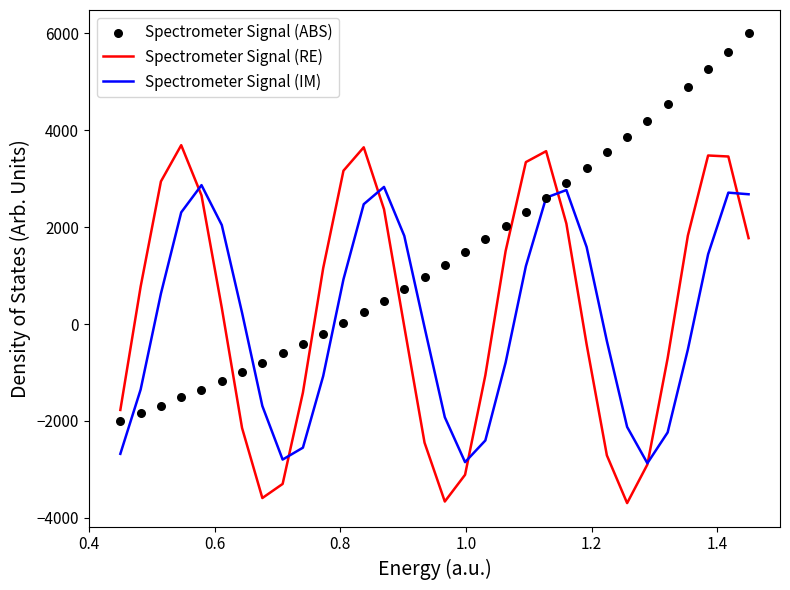

What are all the series names shown in the legend?

Spectrometer Signal (RE), Spectrometer Signal (IM), Spectrometer Signal (ABS)